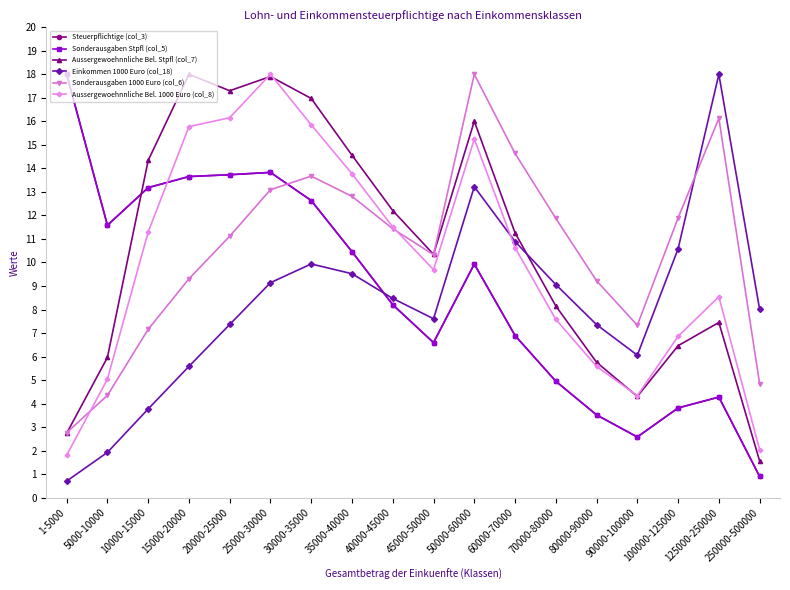

Does the chart display data point markers on the line(s)?

Yes